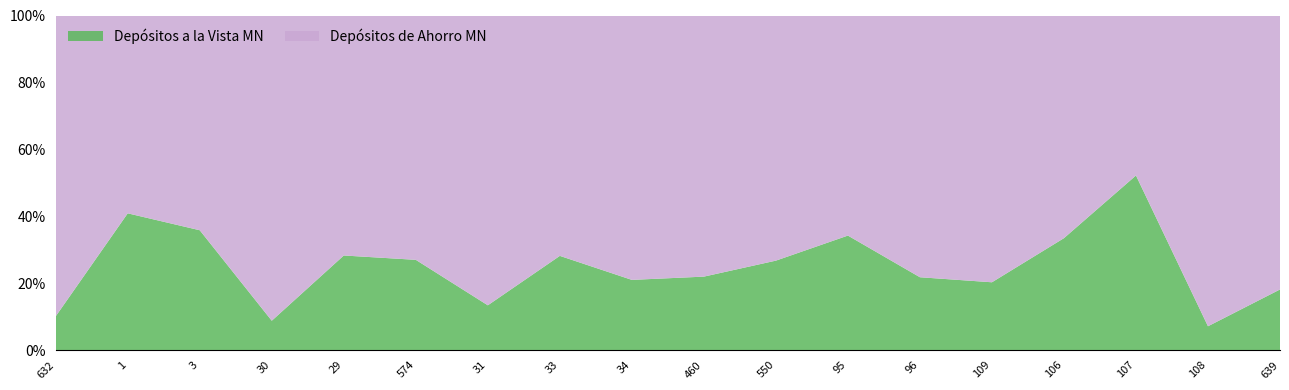

Reading left to right, extract all data points from this chart.

Depósitos a la Vista MN: 2519.6	22074.3	9060.6	2275.9	40961.7	5593.8	3361.1	36731.0	5586.5	8044.9	3545.1	32457.0	9260.7	10111.8	226563.9	44755.0	2790.3	5346.1
Depósitos de Ahorro MN: 22472.1	31942.1	16242.1	23701.0	103972.3	15151.3	21775.7	93761.8	21051.6	28616.5	9719.3	62404.5	33295.3	39810.7	450870.2	41010.0	36465.9	24182.8